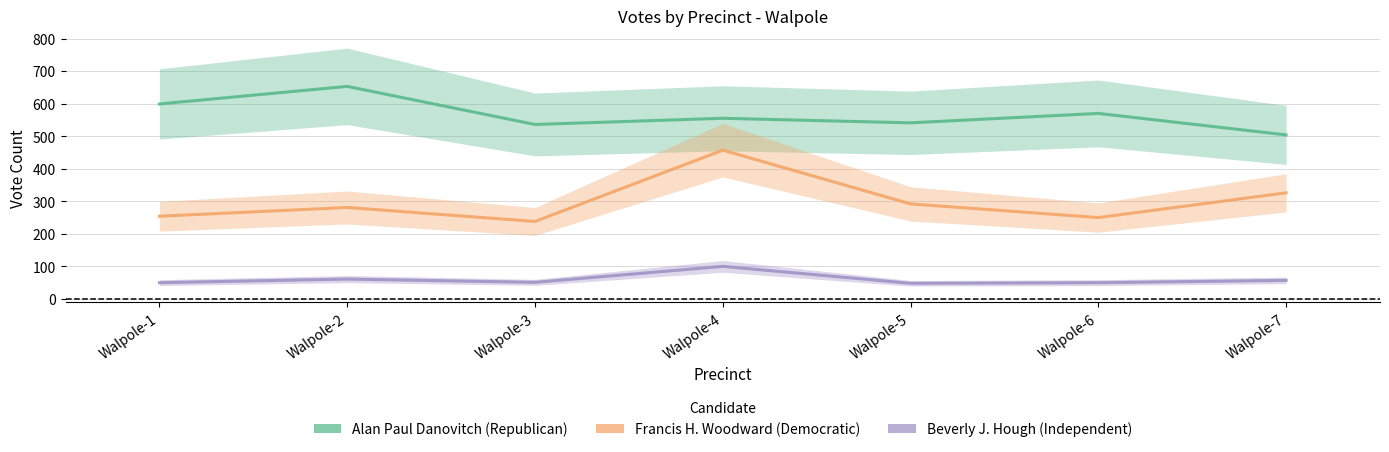

Which category has the highest value in the Beverly J. Hough series?

Walpole-4